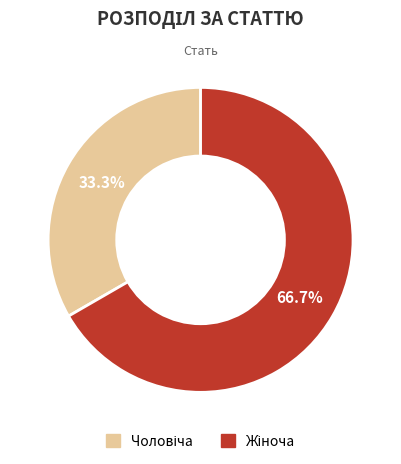

Does any single category account for the majority?

Yes